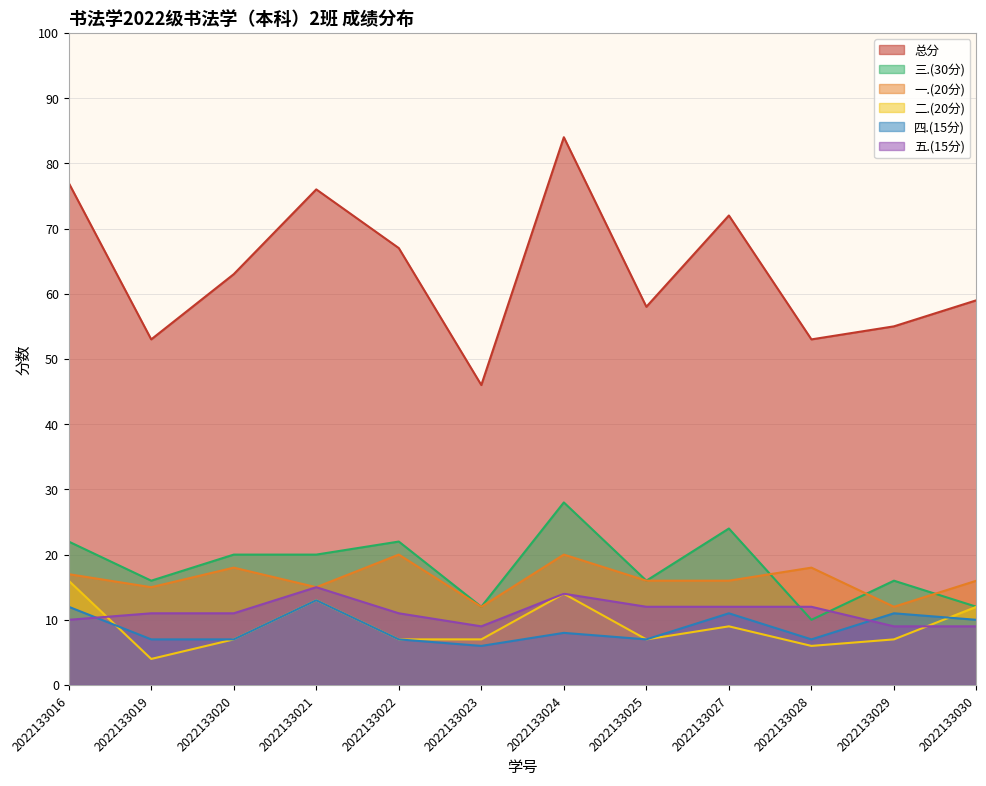

True or false: 二.(20分) and 四.(15分) intersect in this chart.

True